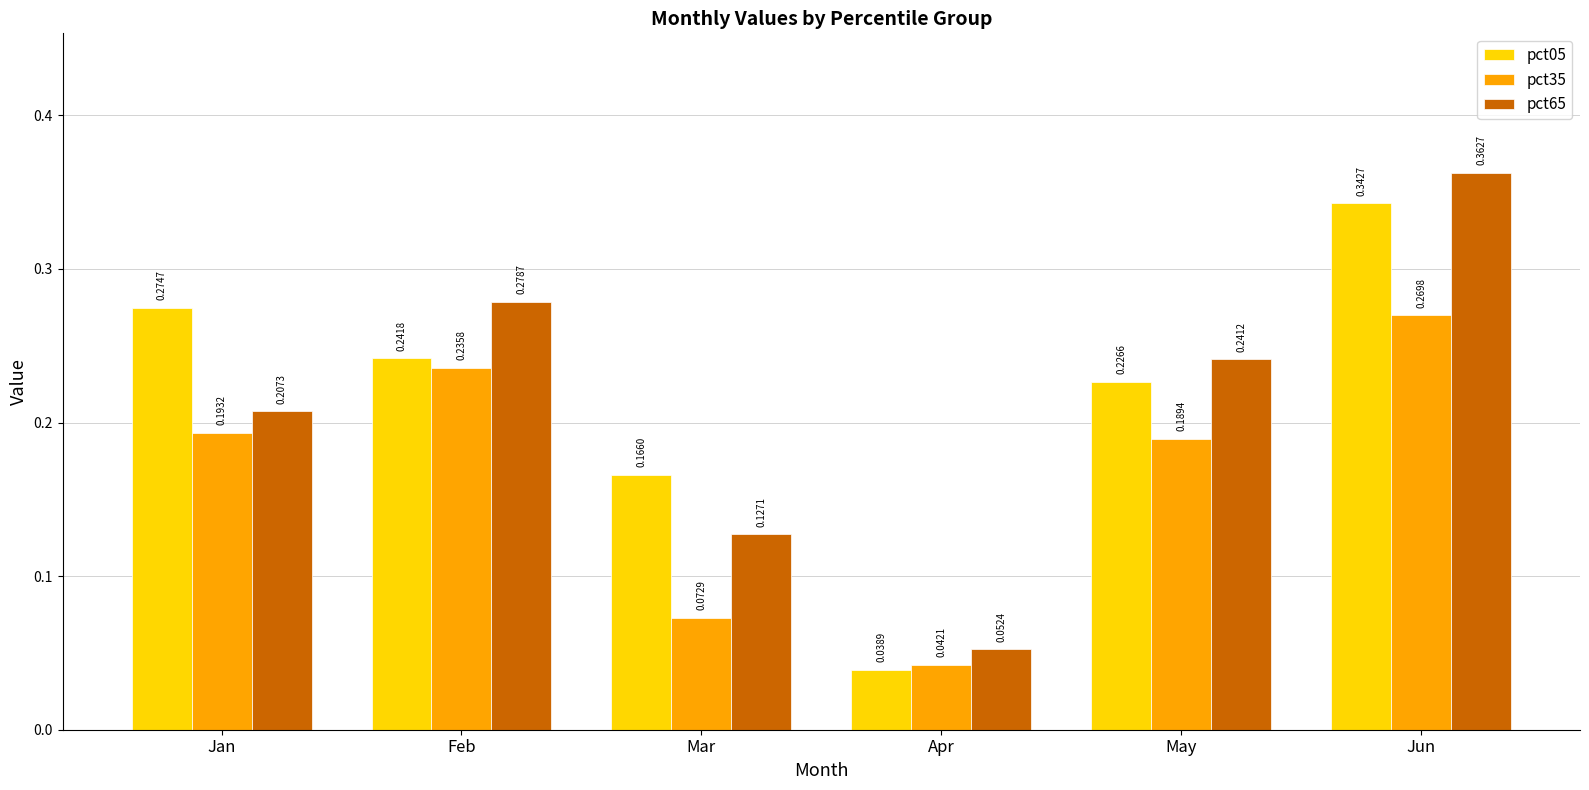

At which label does pct65 reach its minimum?

Apr